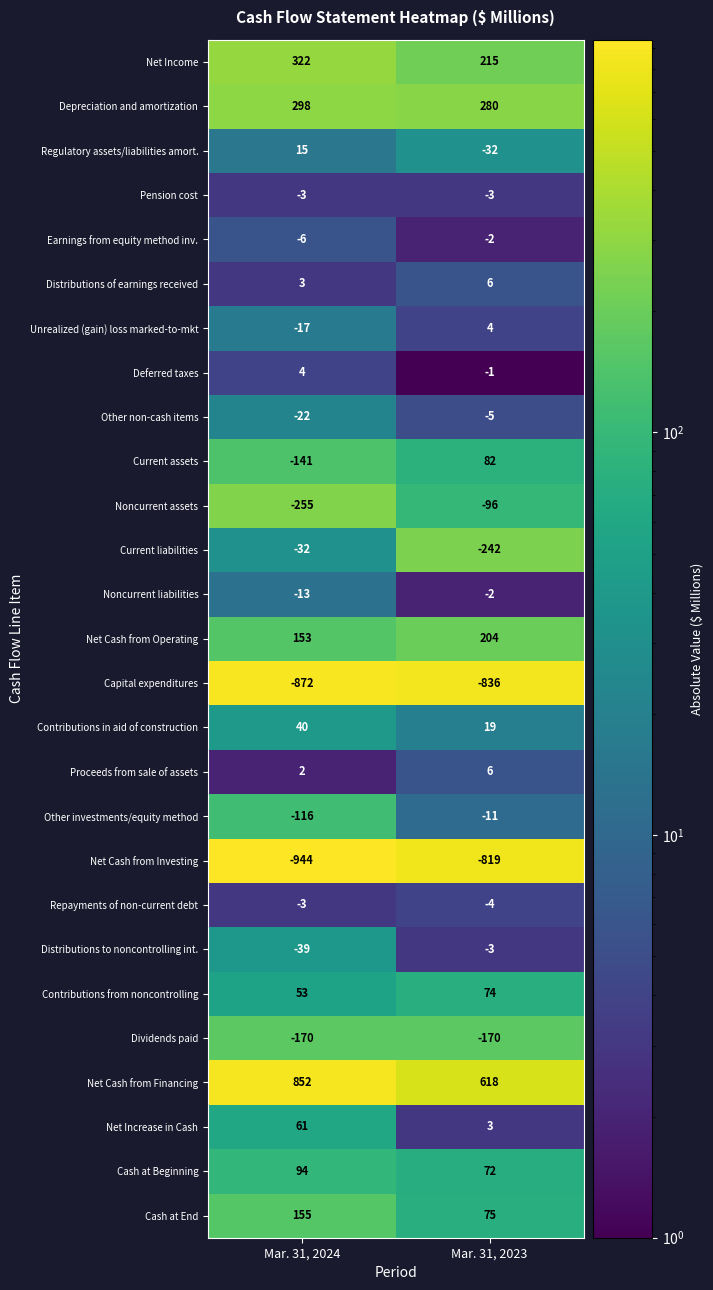

What is the smallest value displayed?

-944